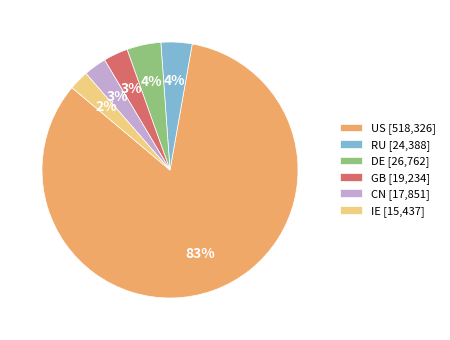

Count the number of slices in the pie.

6